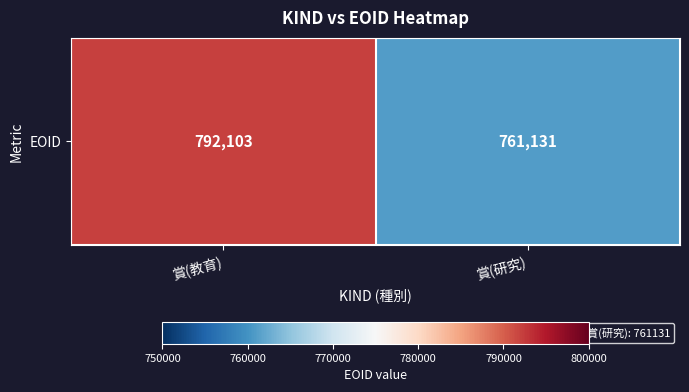

What is the change in value from 賞(教育) to 賞(研究)?

-30972